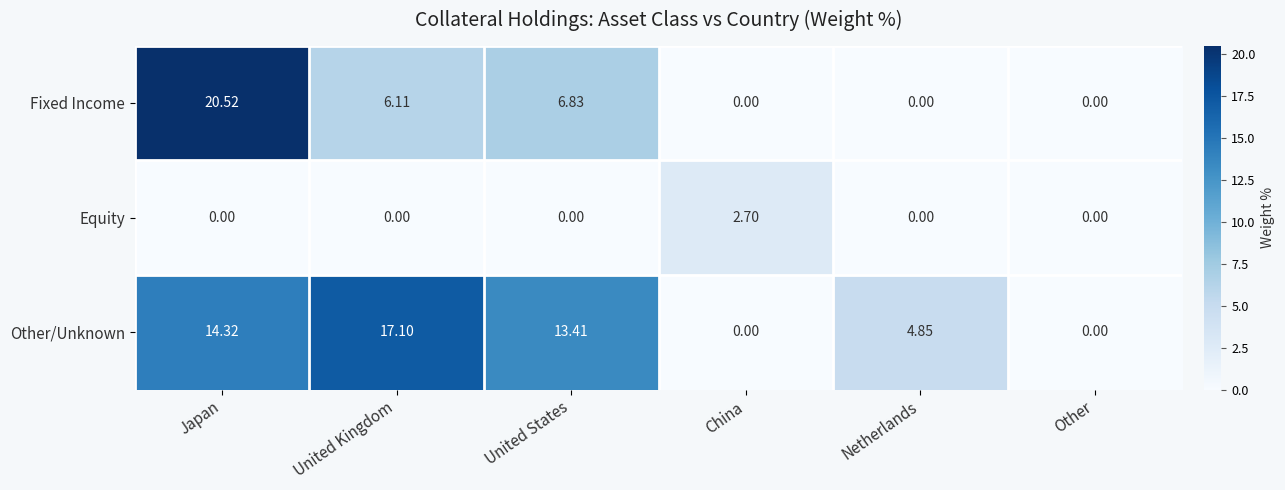

Which category has the highest value across all series?

Japan